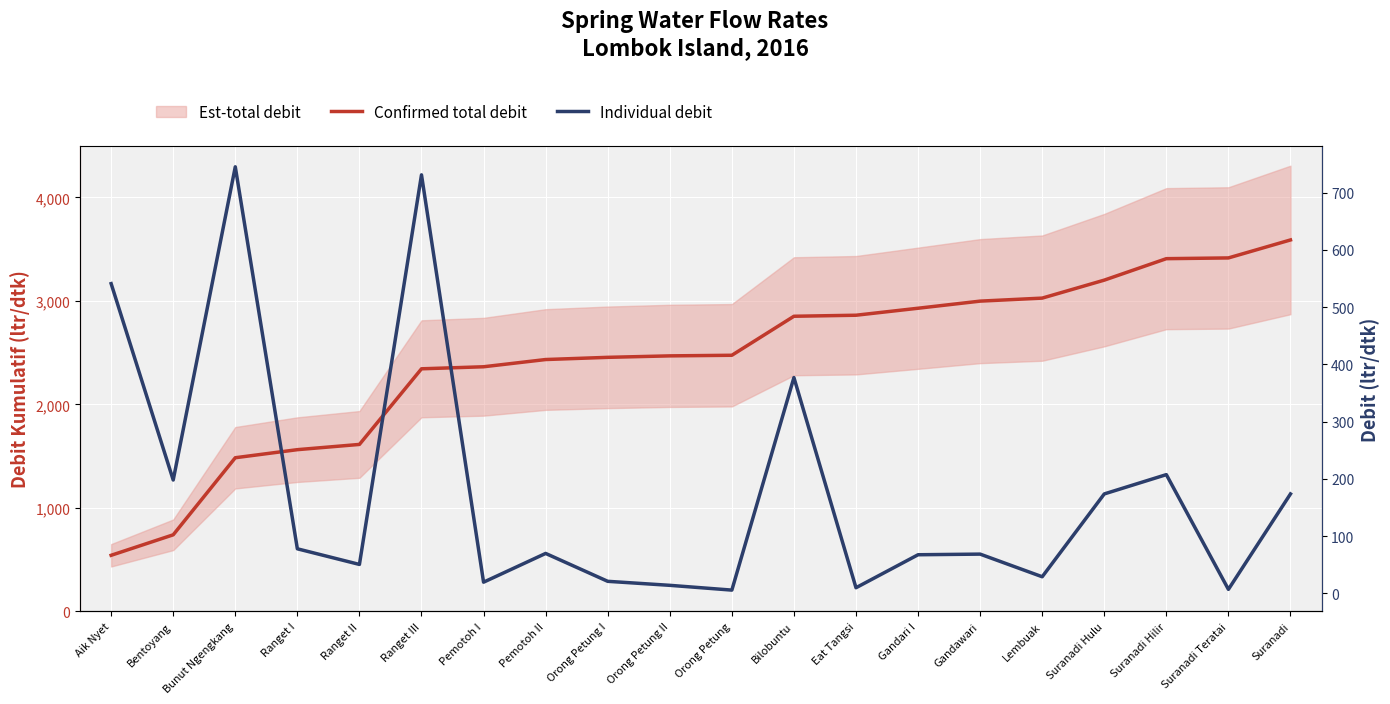

Is this an area chart (filled region under the line)?

No